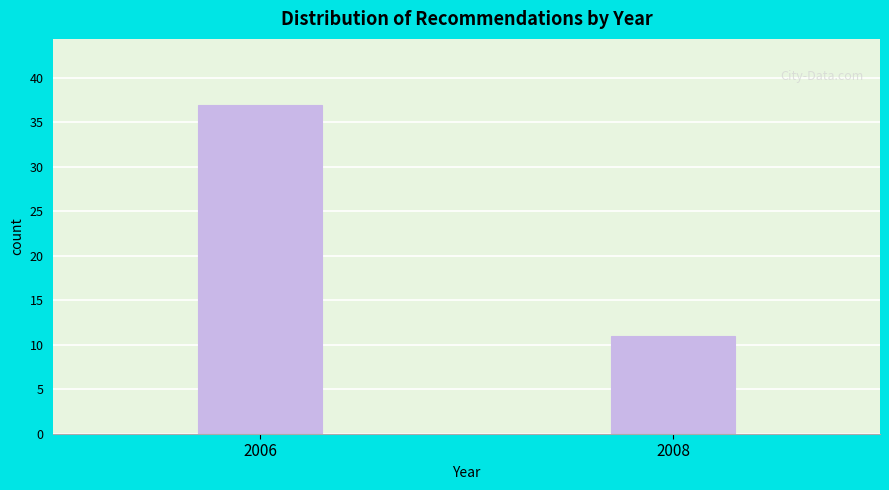

Reading left to right, what are all the values shown in this chart?

37	11